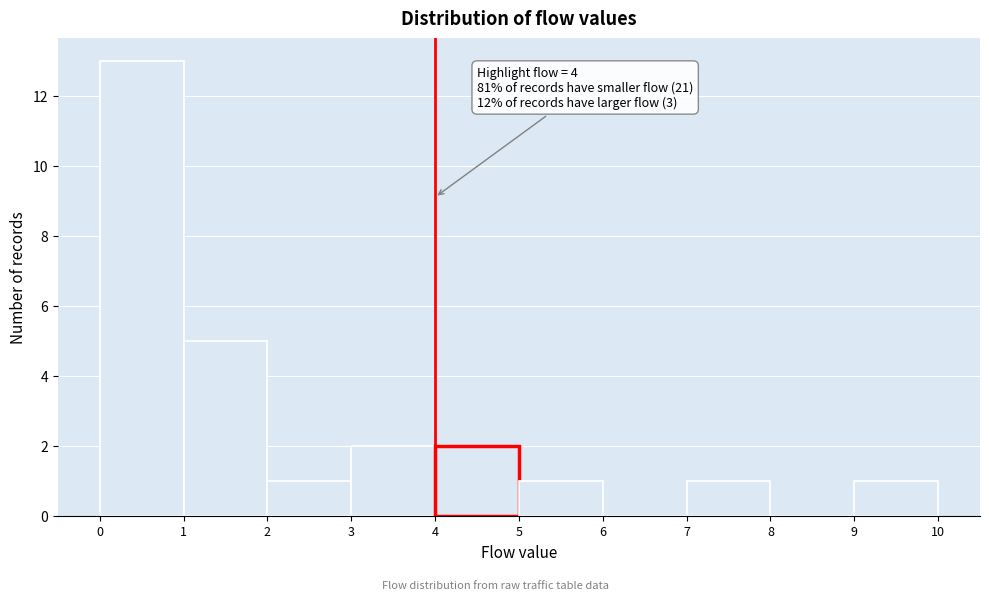

Over which range of the x-axis is the bar tallest?

0 to 1